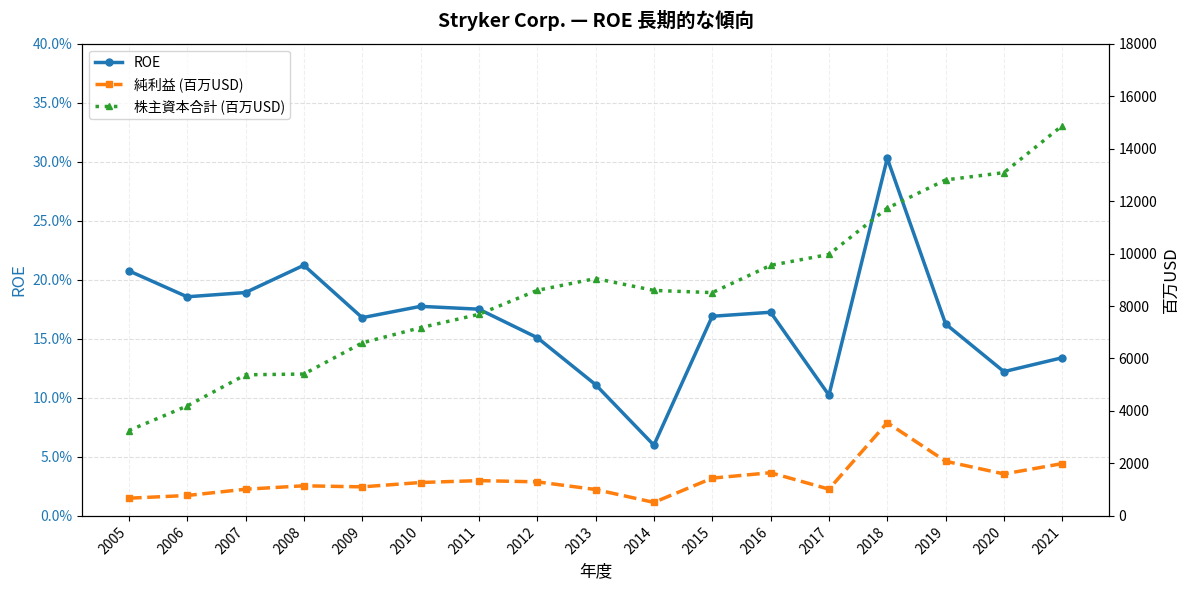

What value does the ROE series have at 2010?

0.2